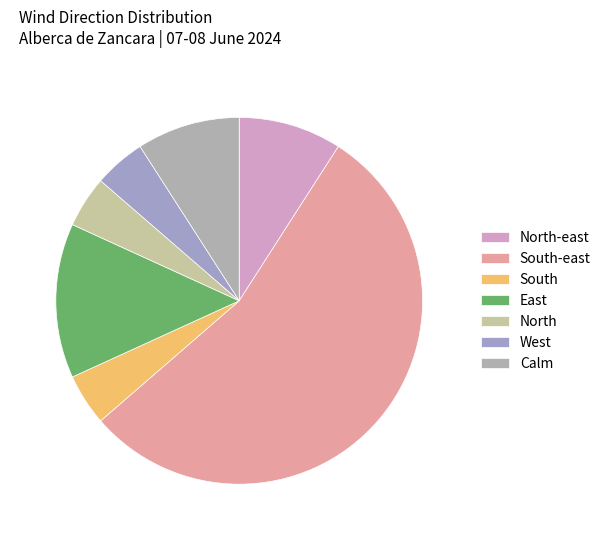

True or false: West accounts for 12% of the total.

False